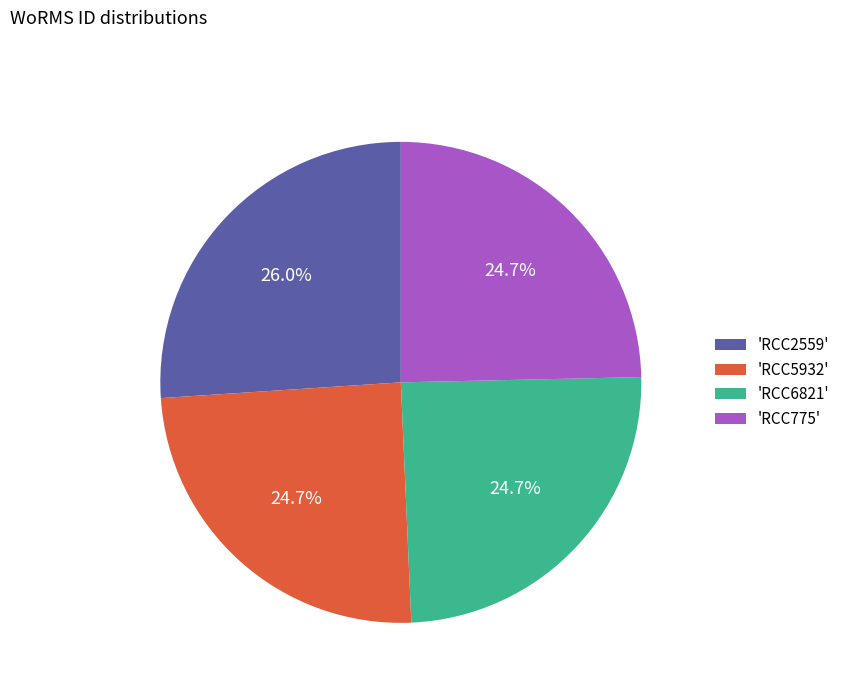

Approximately how many times larger is the value at 'RCC2559' compared to 'RCC775'?

1.1